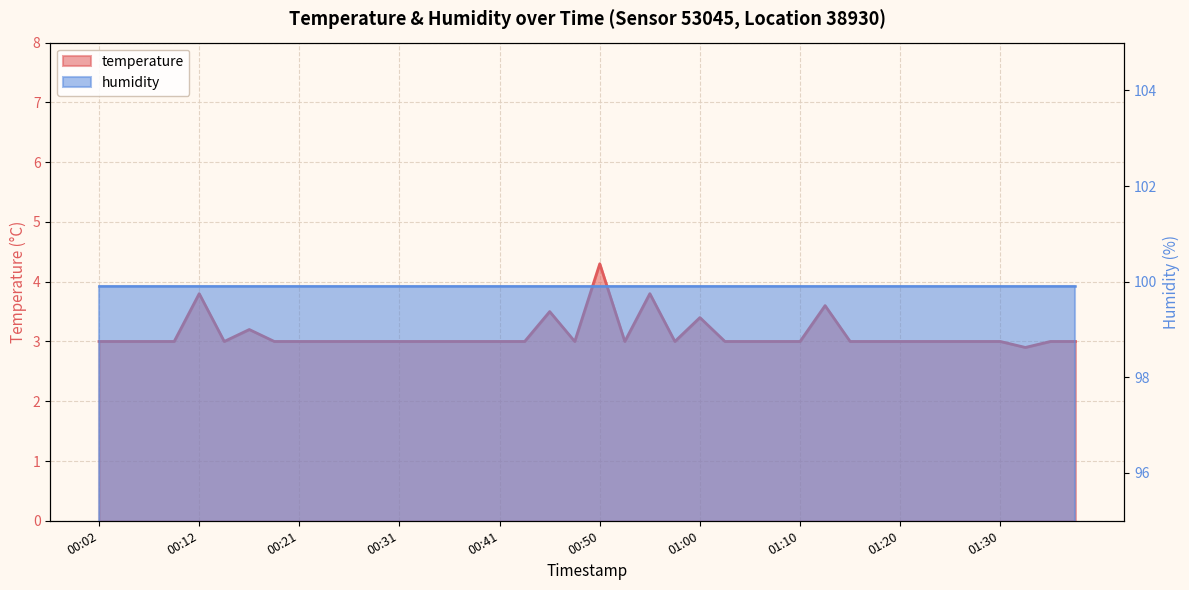

What is the average value?

3.1